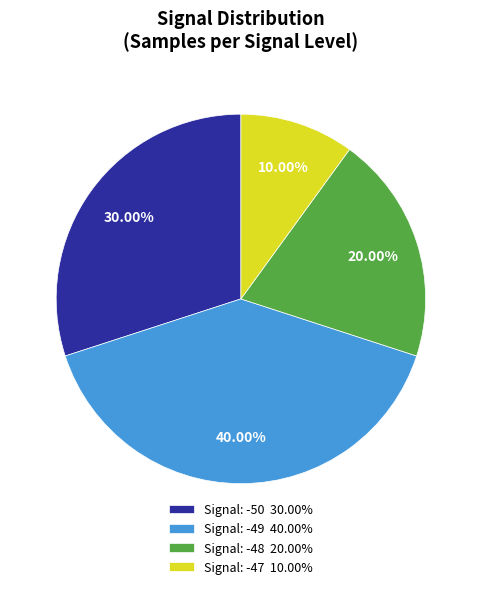

To the nearest percent, what is the average slice percentage?

25%